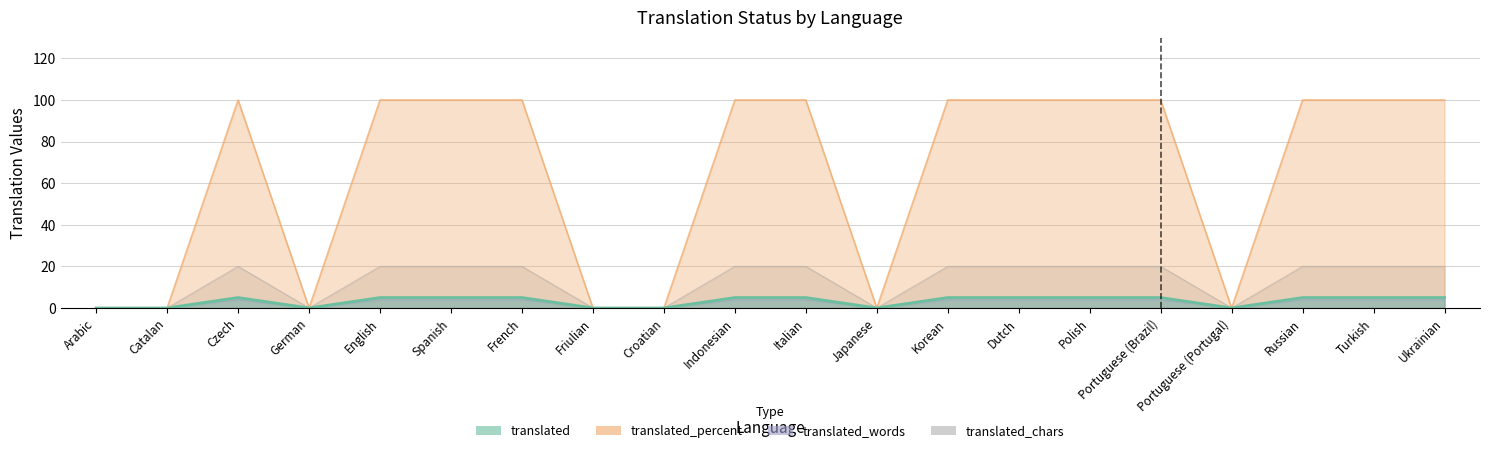

How many interior local peaks does the translated series have?

1